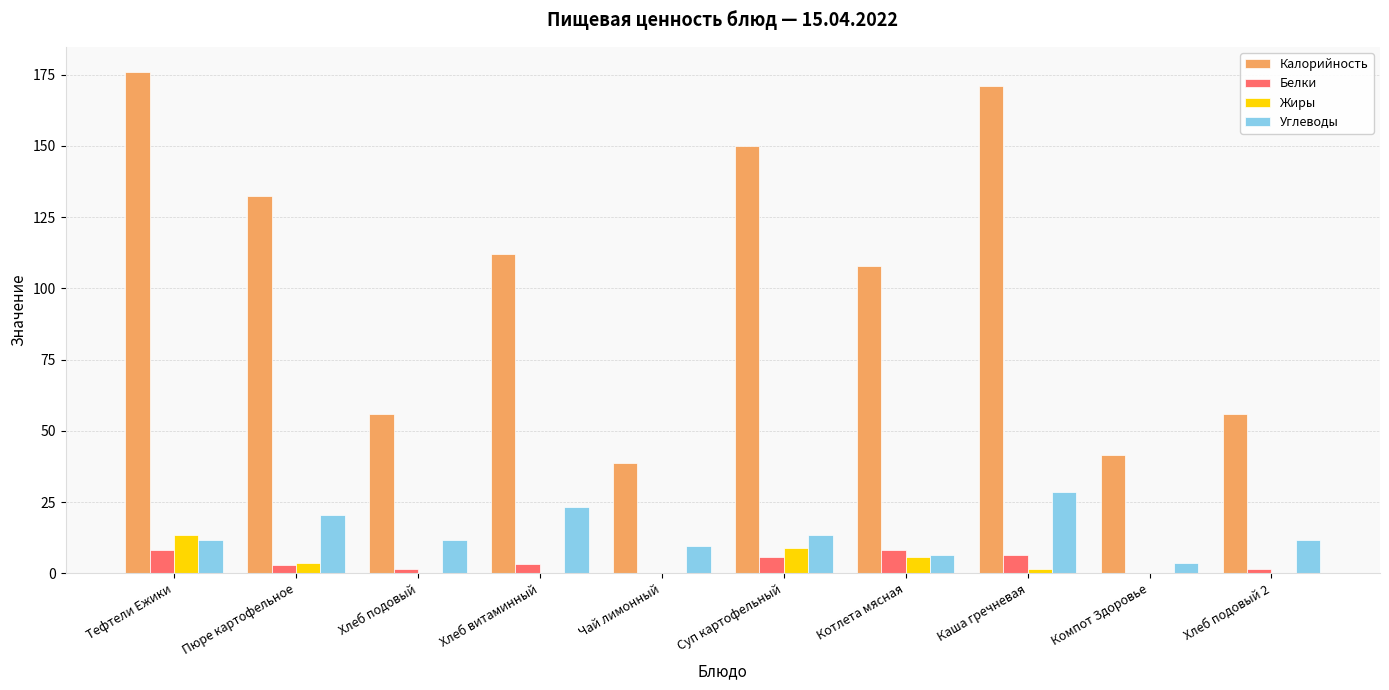

Which series has the largest total across all categories?

Калорийность